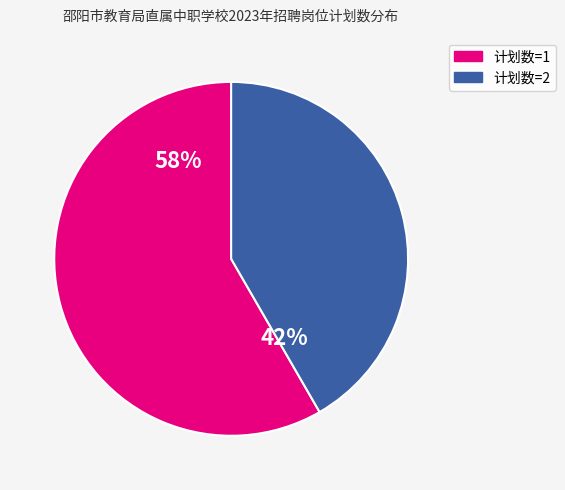

To the nearest percent, what is the average slice percentage?

50%